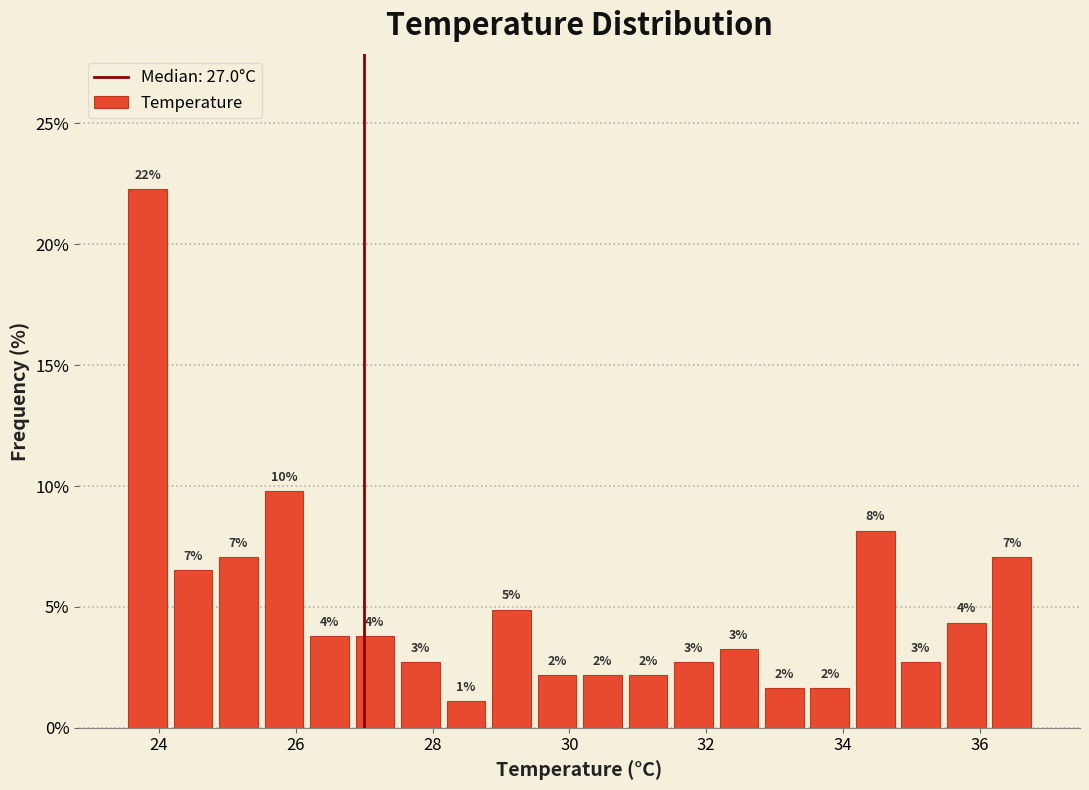

Read against the x-axis, roughly where is the centre of the tallest bar?

23.8